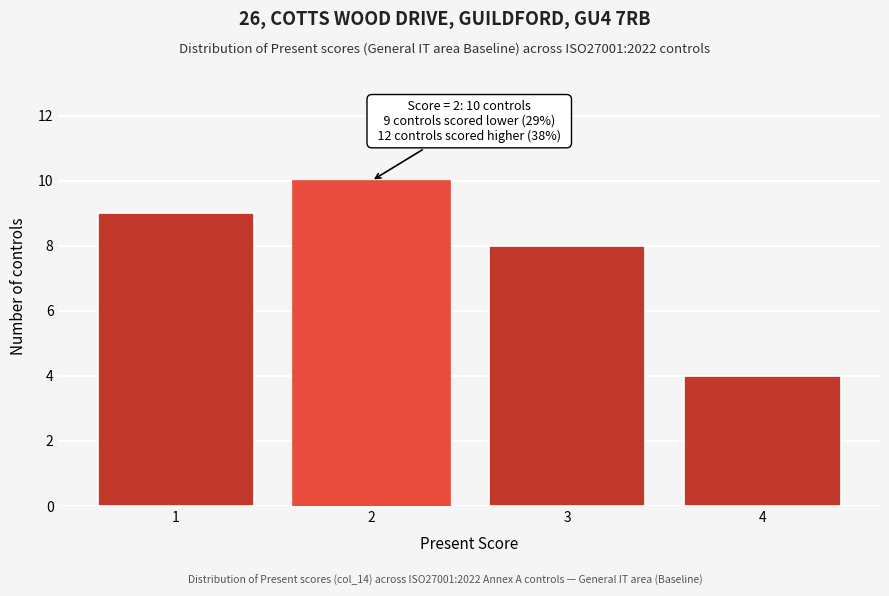

Over which range of the x-axis is the bar tallest?

1.5 to 2.5